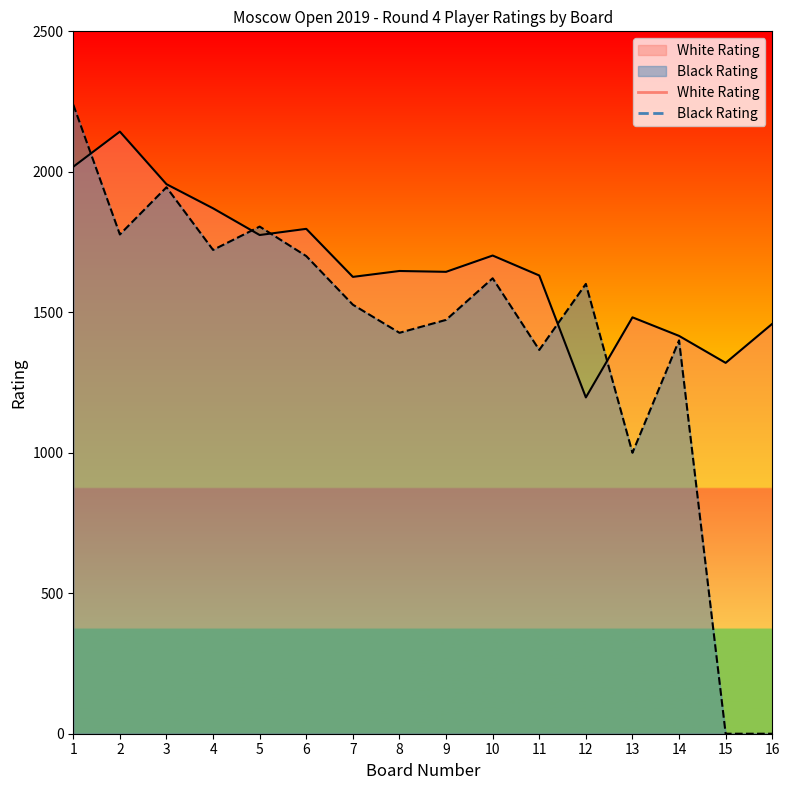

List the series in order of their overall mean, highest first.

White Rating, Black Rating